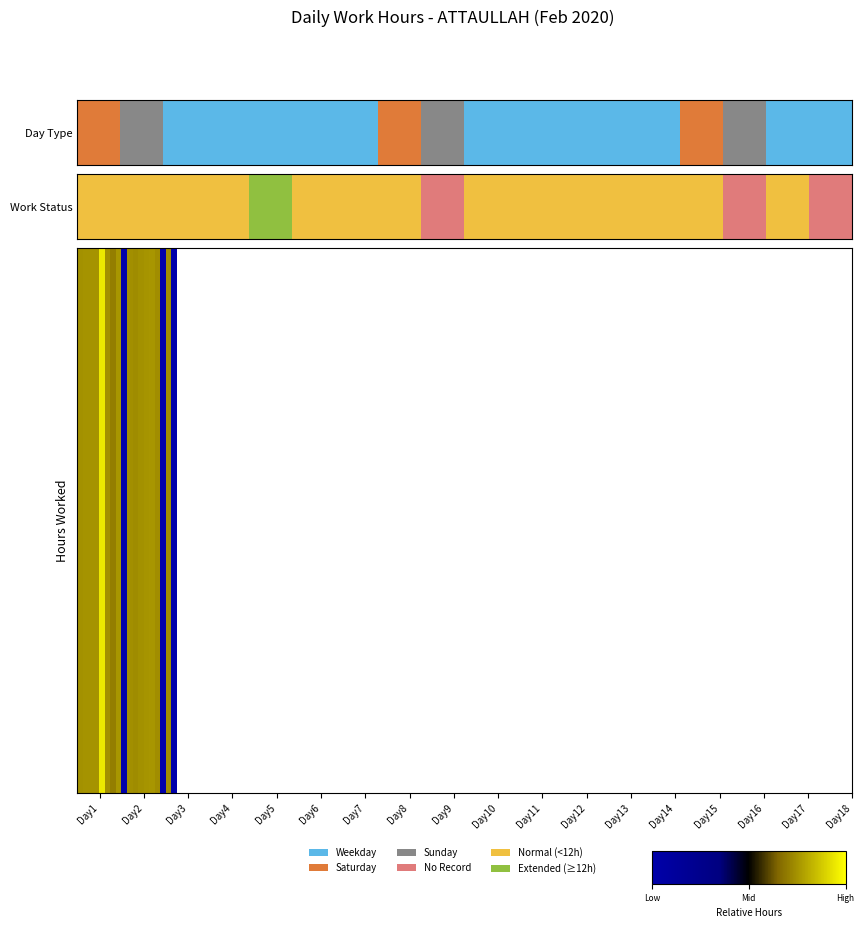

What is the smallest value displayed?

-1.0